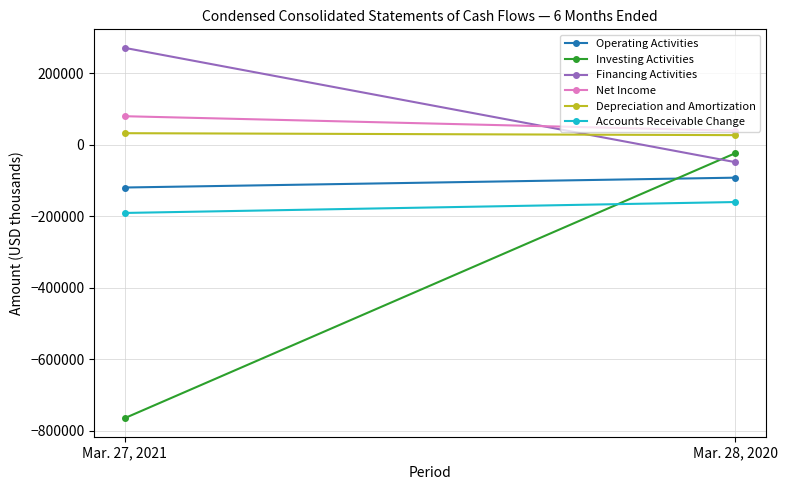

Which series has the largest total across all categories?

Financing Activities